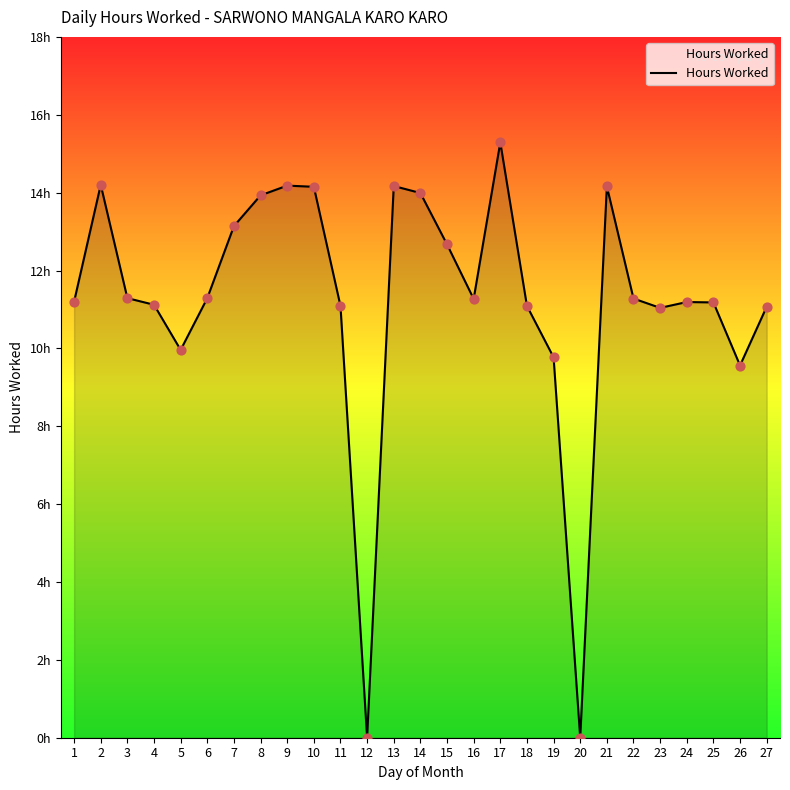

What is the change in value from 13 to 15?

-1.5